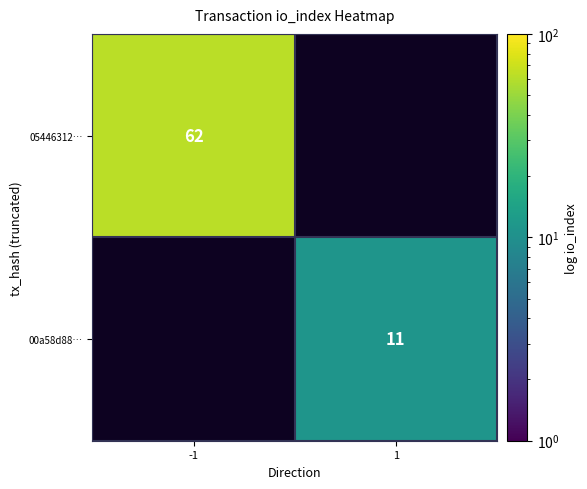

At how many categories does at least one series exceed 7?

2